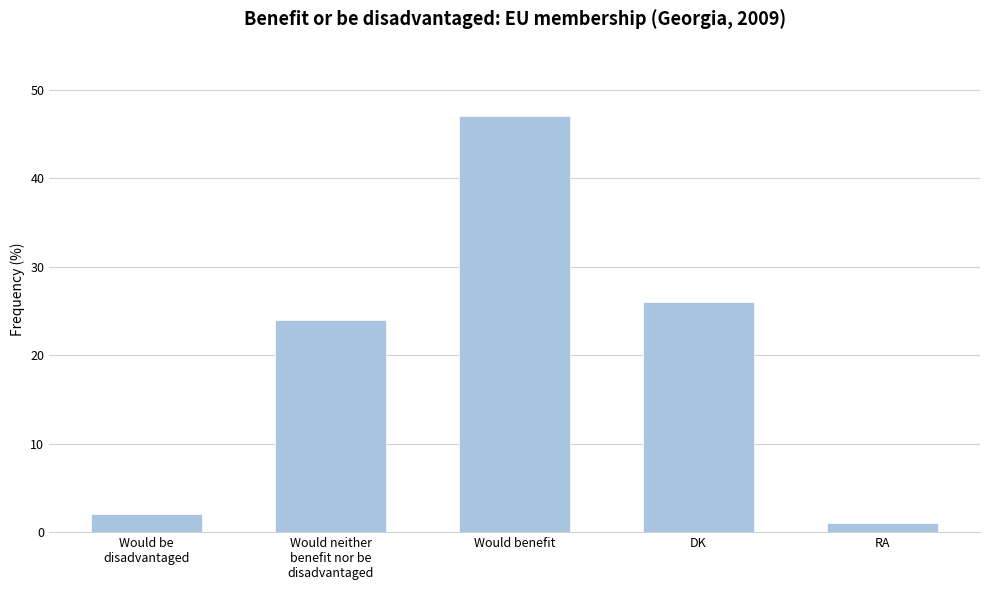

Approximately how many times larger is the value at Would be
disadvantaged compared to Would neither
benefit nor be
disadvantaged?

0.1